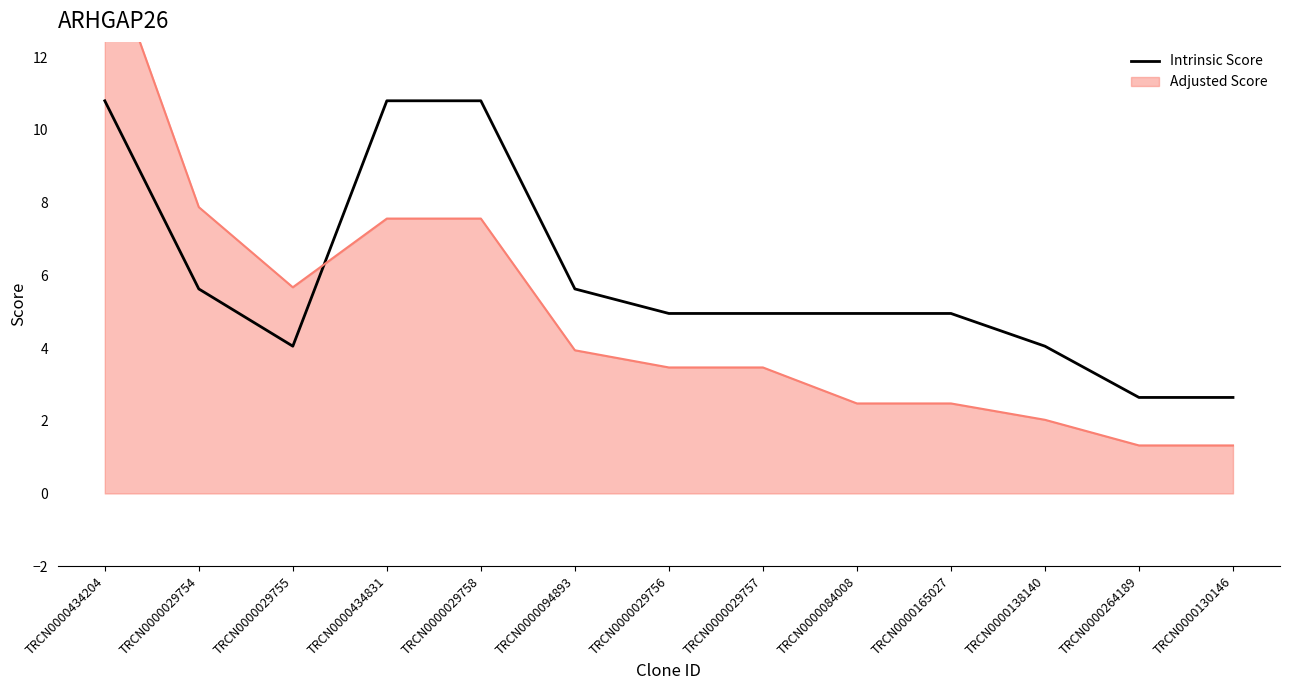

Reading left to right, extract all data points from this chart.

TRCN0000434204=10.8	TRCN0000029754=5.6	TRCN0000029755=4.0	TRCN0000434831=10.8	TRCN0000029758=10.8	TRCN0000094893=5.6	TRCN0000029756=5.0	TRCN0000029757=5.0	TRCN0000084008=5.0	TRCN0000165027=5.0	TRCN0000138140=4.0	TRCN0000264189=2.6	TRCN0000130146=2.6